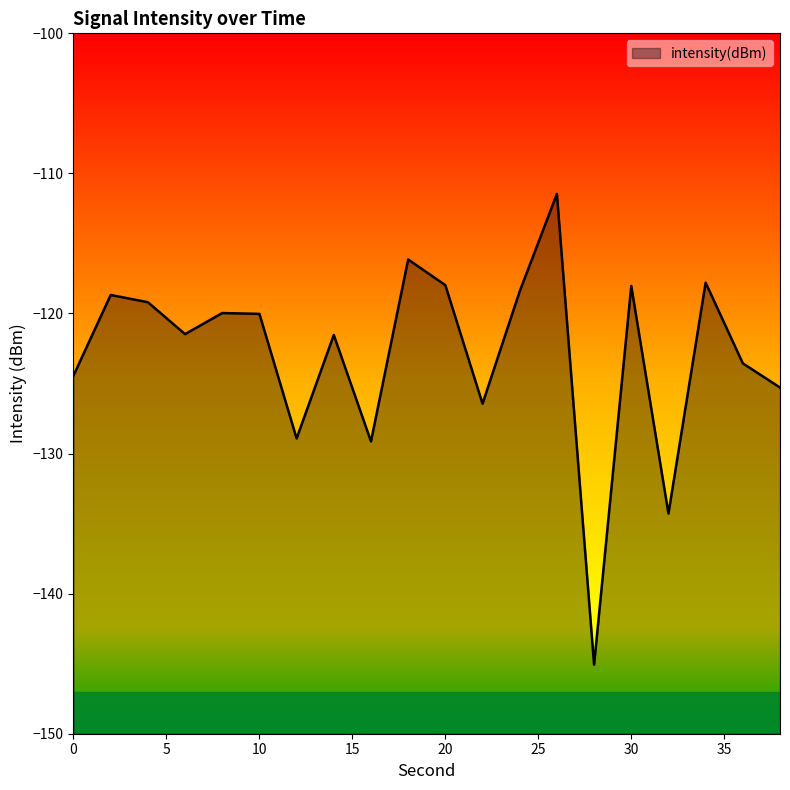

The chart shows a value of -145.1 at 28. True or false?

True